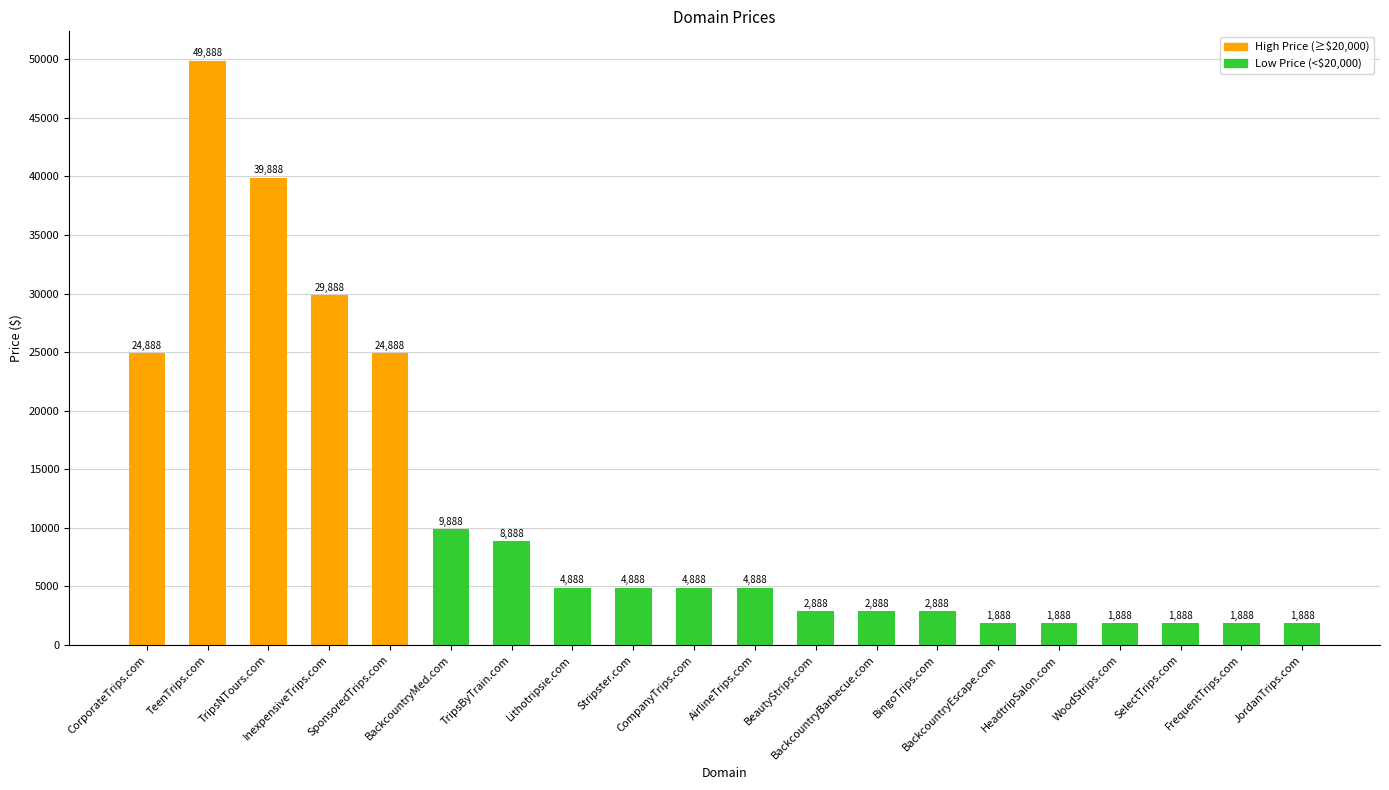

What is the label of the 12th bar from the right?

Stripster.com